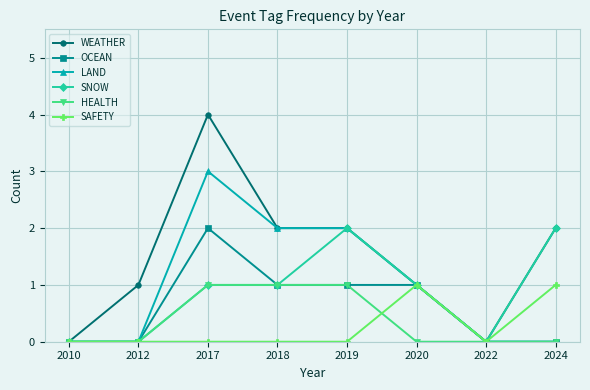

How many series are shown in this chart?

6